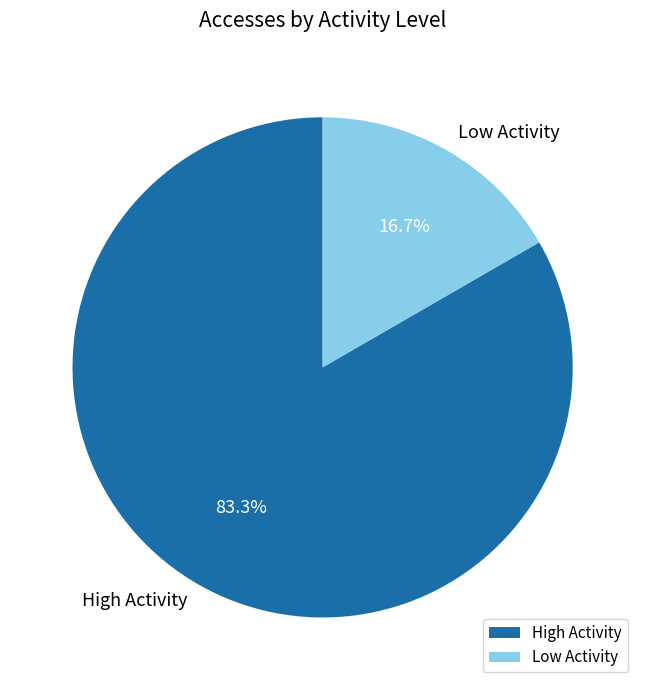

Rank the categories by value from highest to lowest.

High Activity, Low Activity